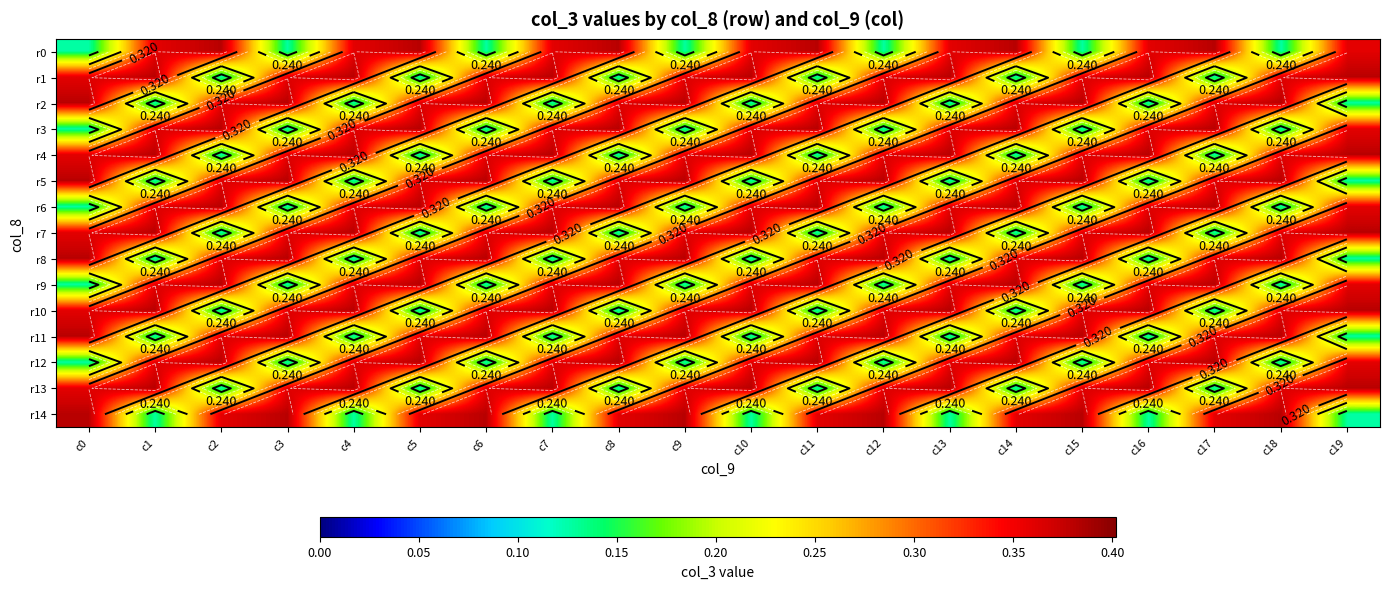

The value of r4 at c3 is 0.6. True or false?

False